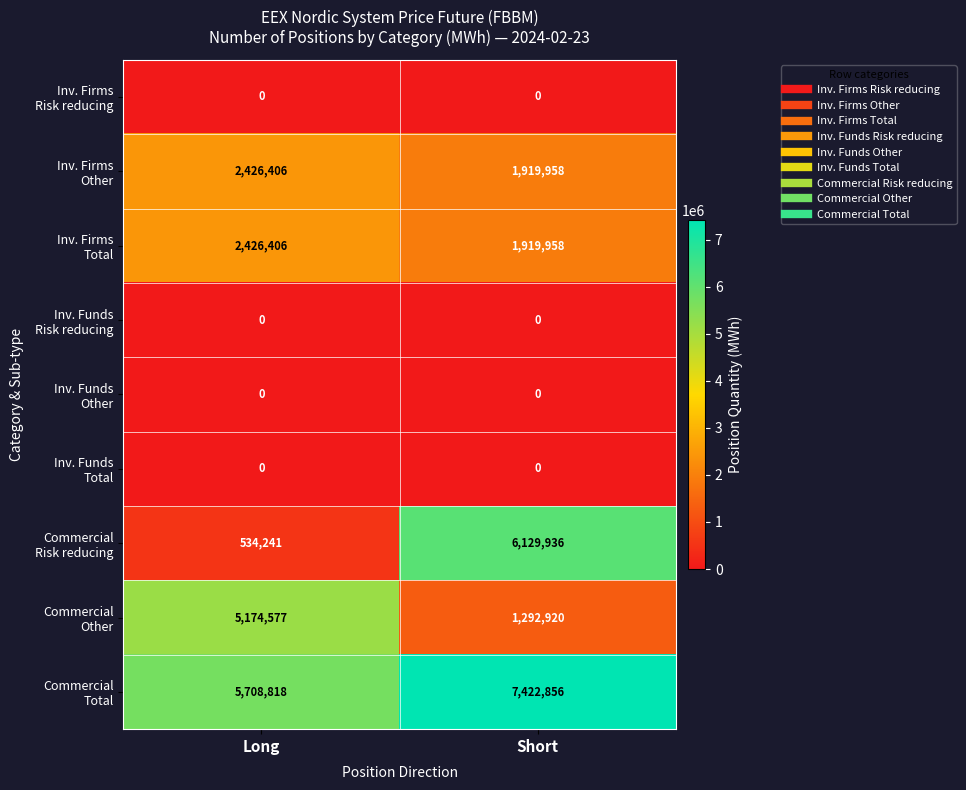

What is the spread (max minus min) of values at Long?

5708818